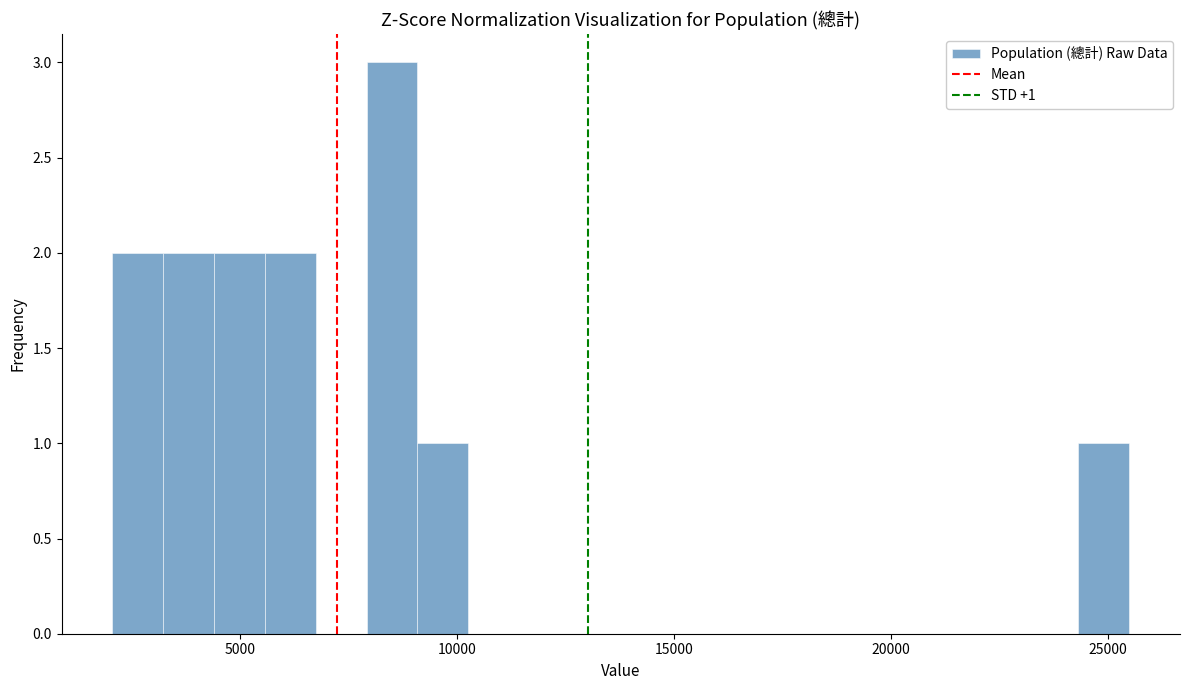

Around what value on the x-axis is the tallest bar? Give the approximate position of its centre, as read against the axis.

8500